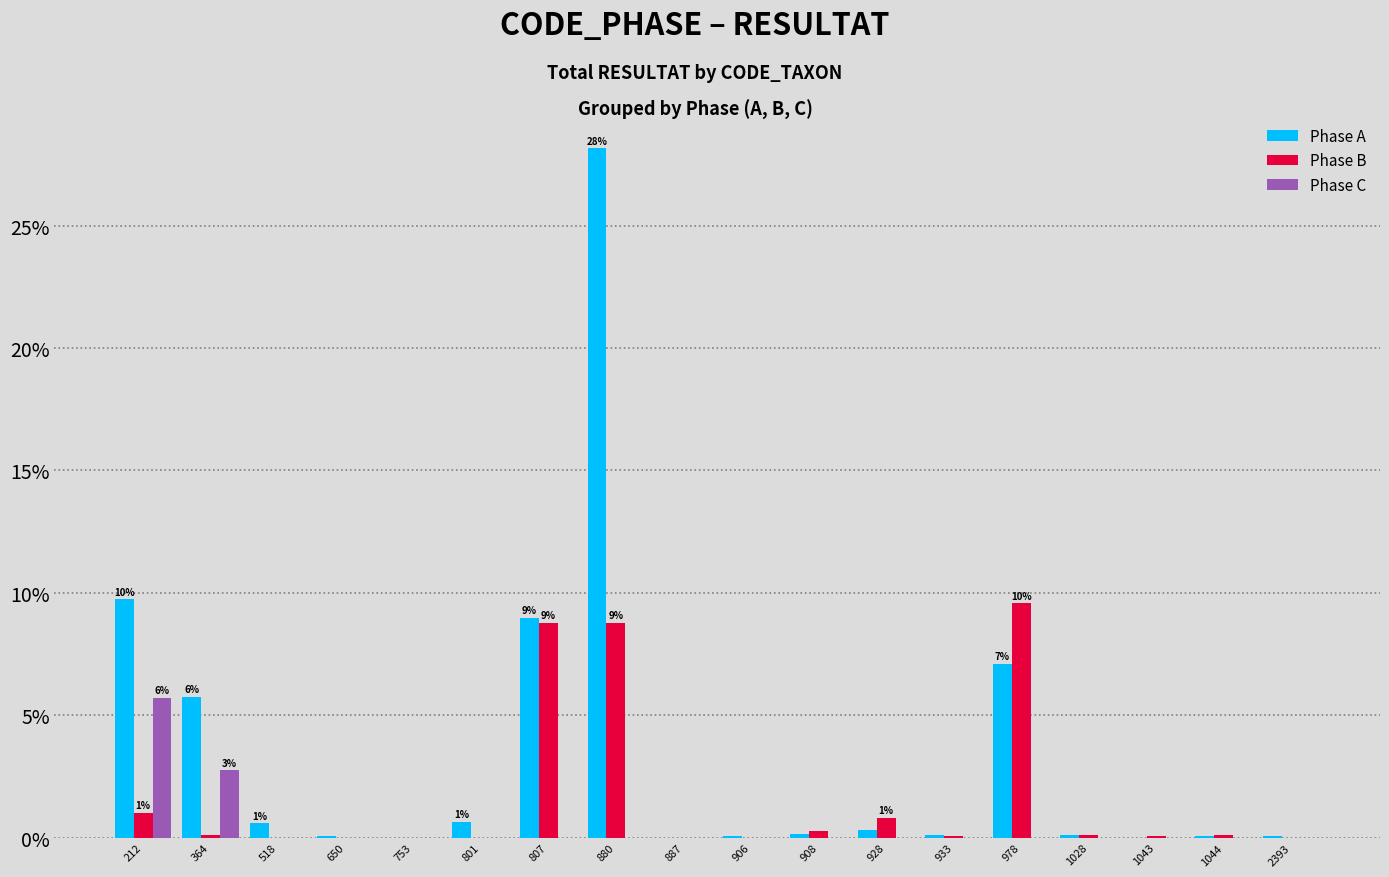

Is it true that Phase B equals 9.6 at 978?

True